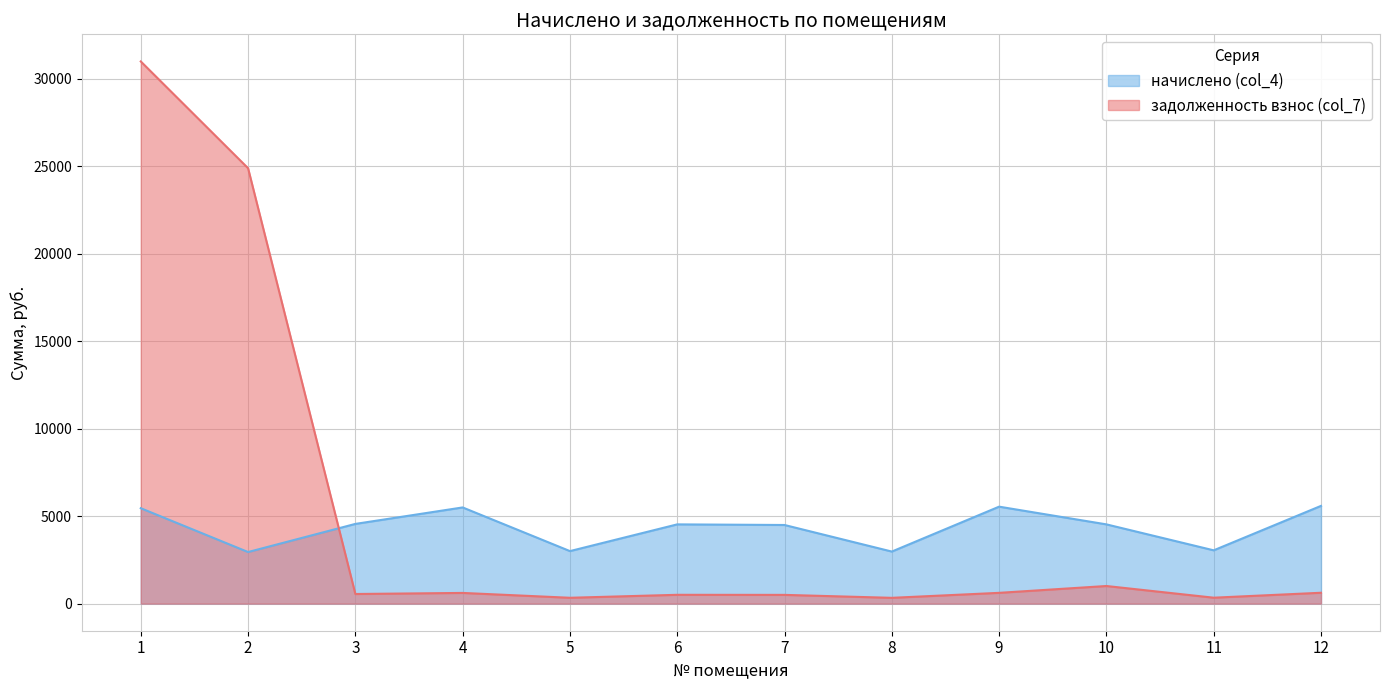

What value does the начислено (col_4) series have at 7?

4494.8